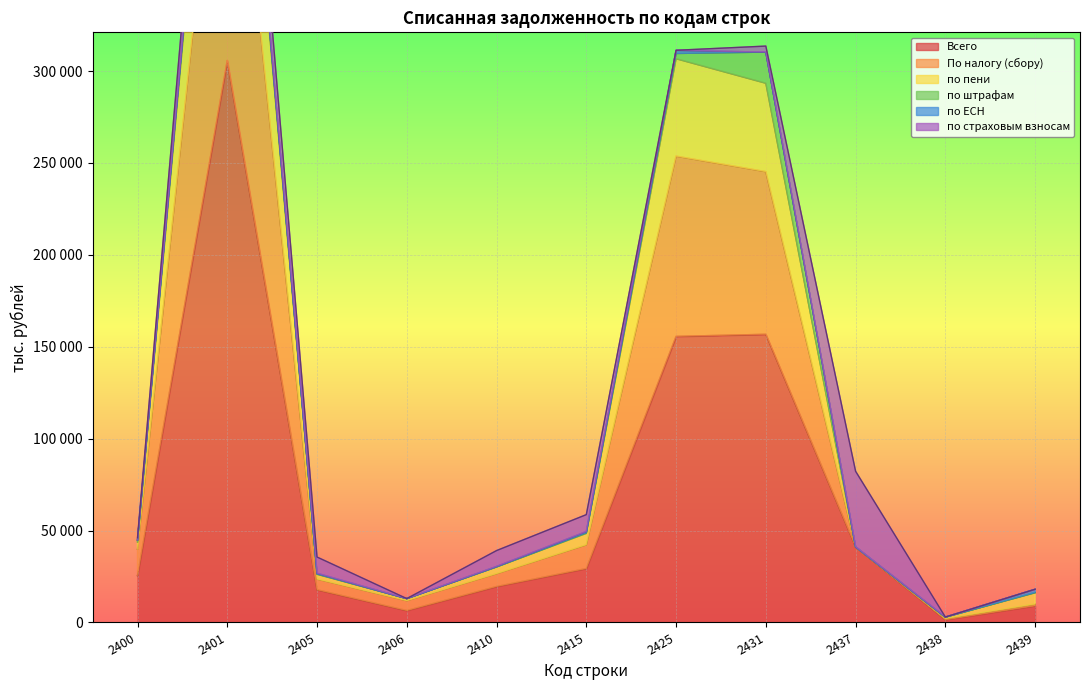

Is the value of по пени at 2410 greater than the value of Всего at 2406?

Yes